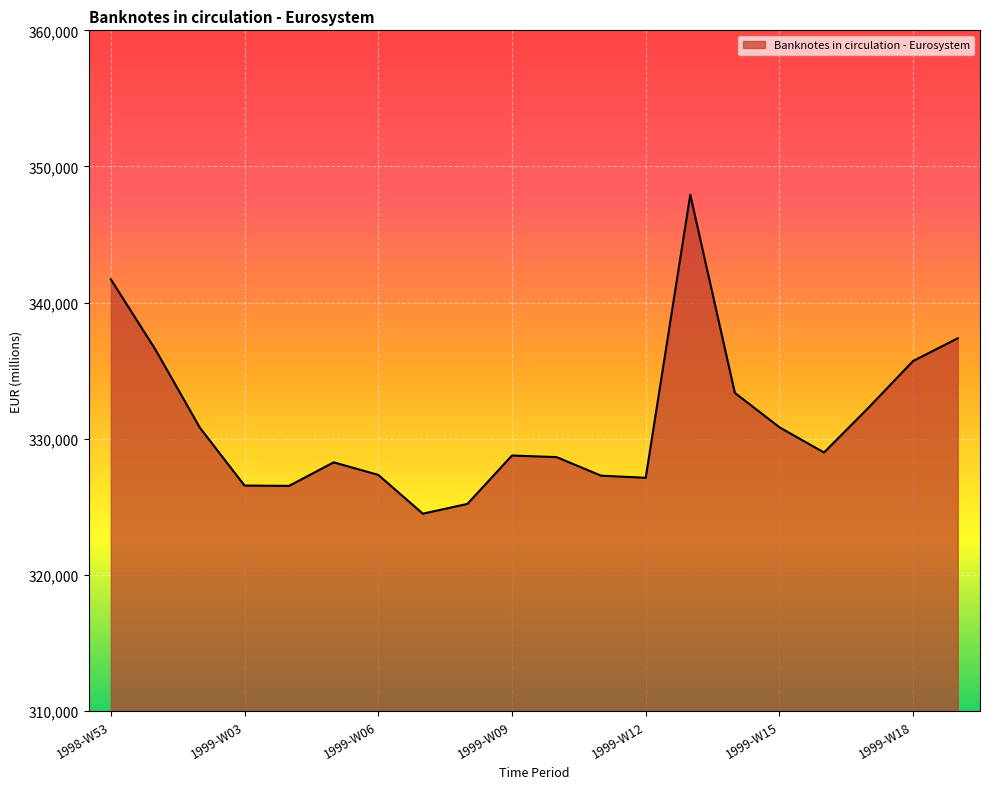

What is the smallest value displayed?

324490